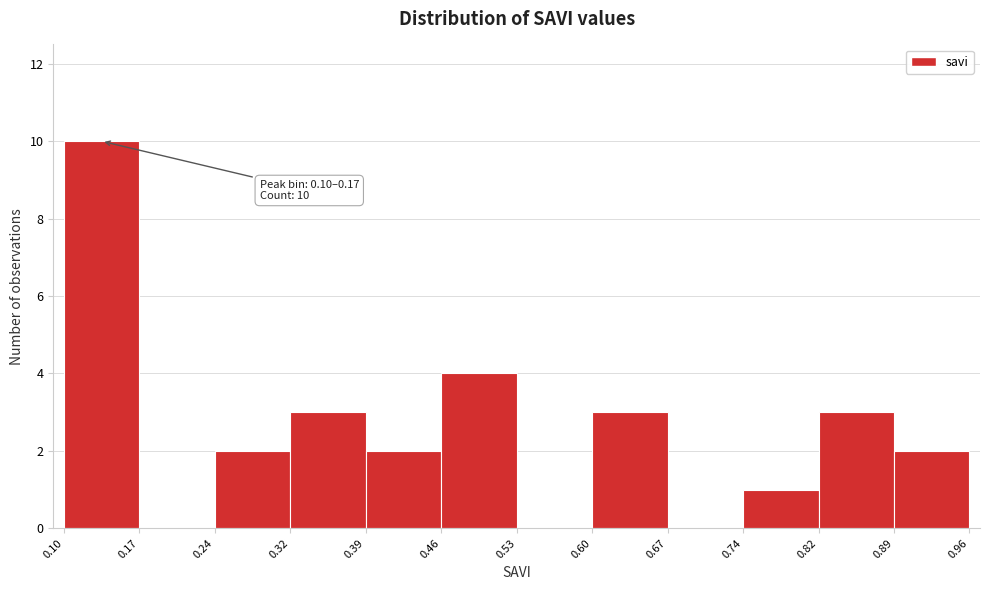

Which range on the x-axis has the tallest bar?

0.10 to 0.17